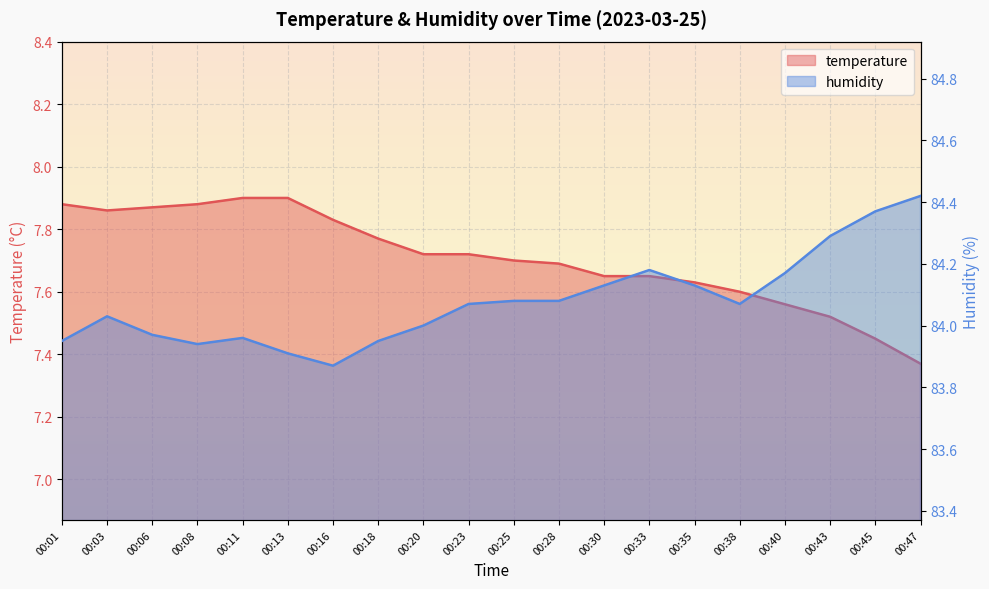

Which series has the largest total across all categories?

humidity